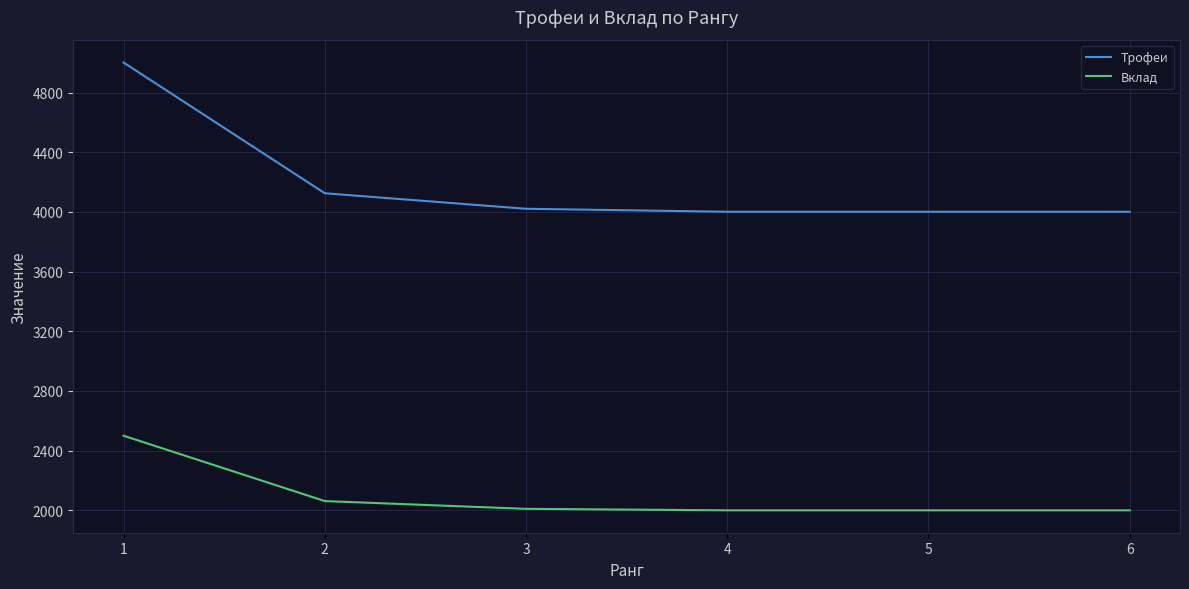

What is the sum of the Вклад values at 2 and 6?

4062